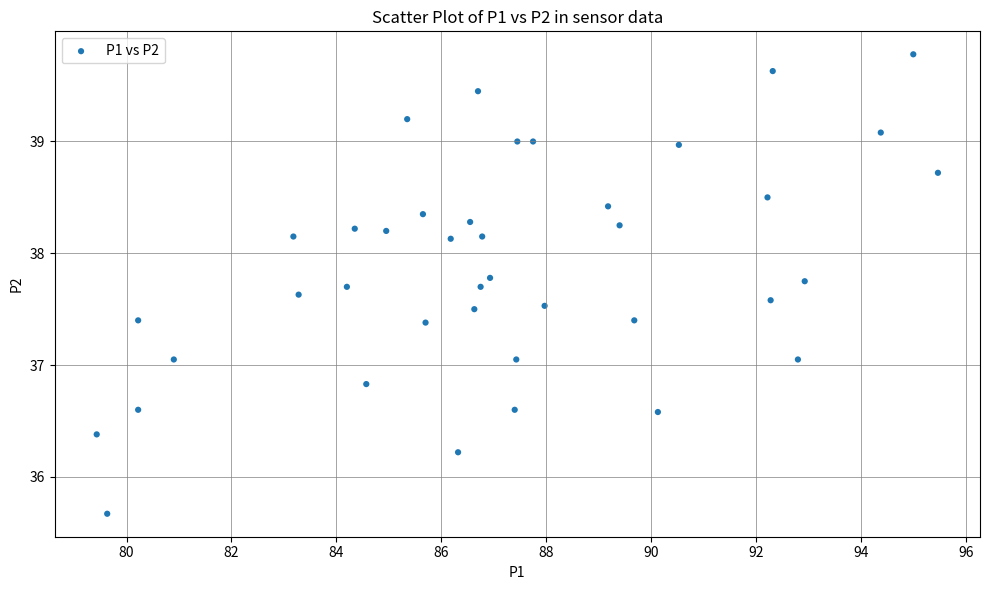

What is the range of X values (max minus min)?

16.0